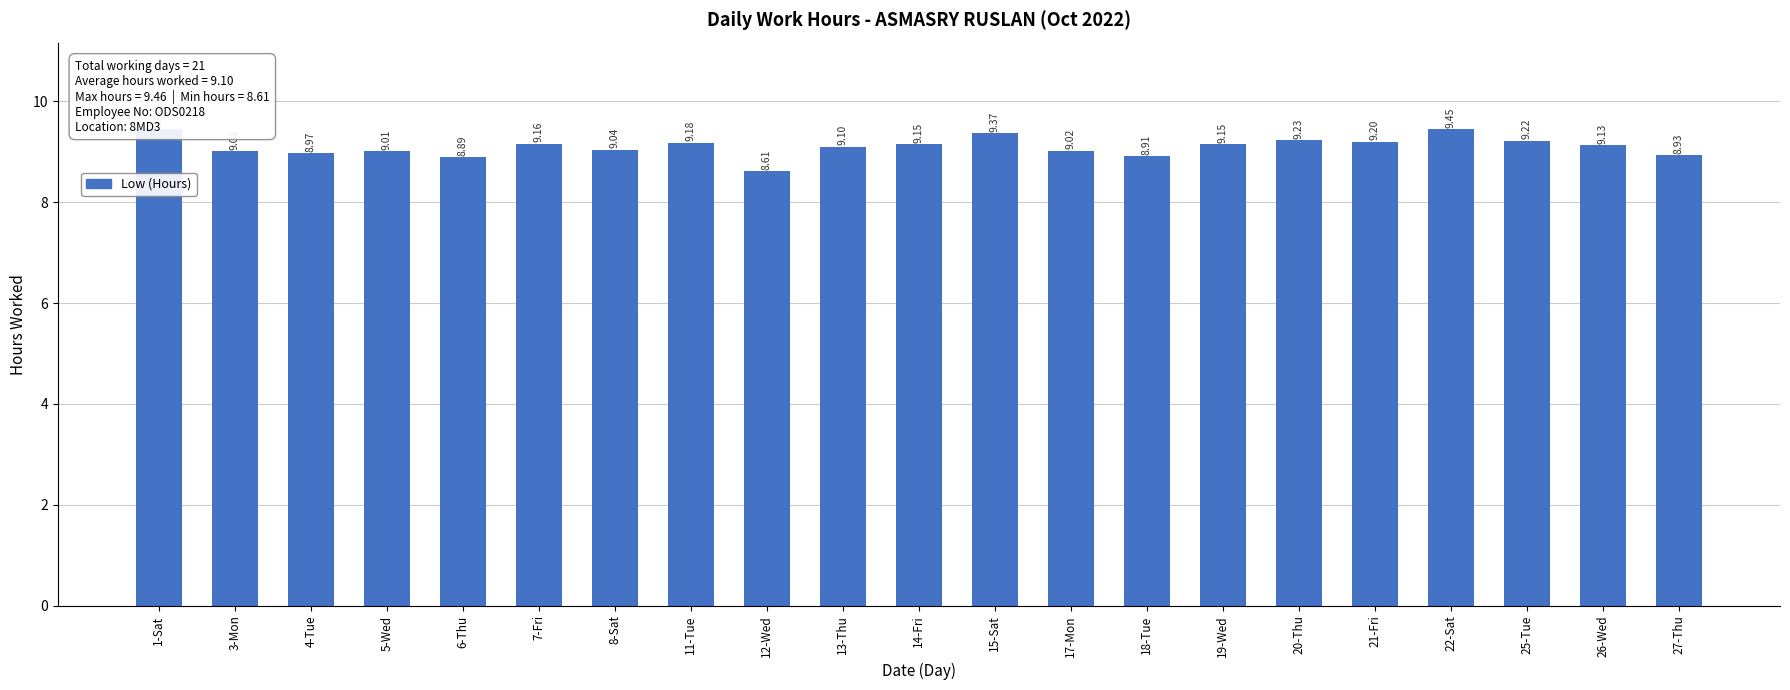

Are the bars horizontal?

No